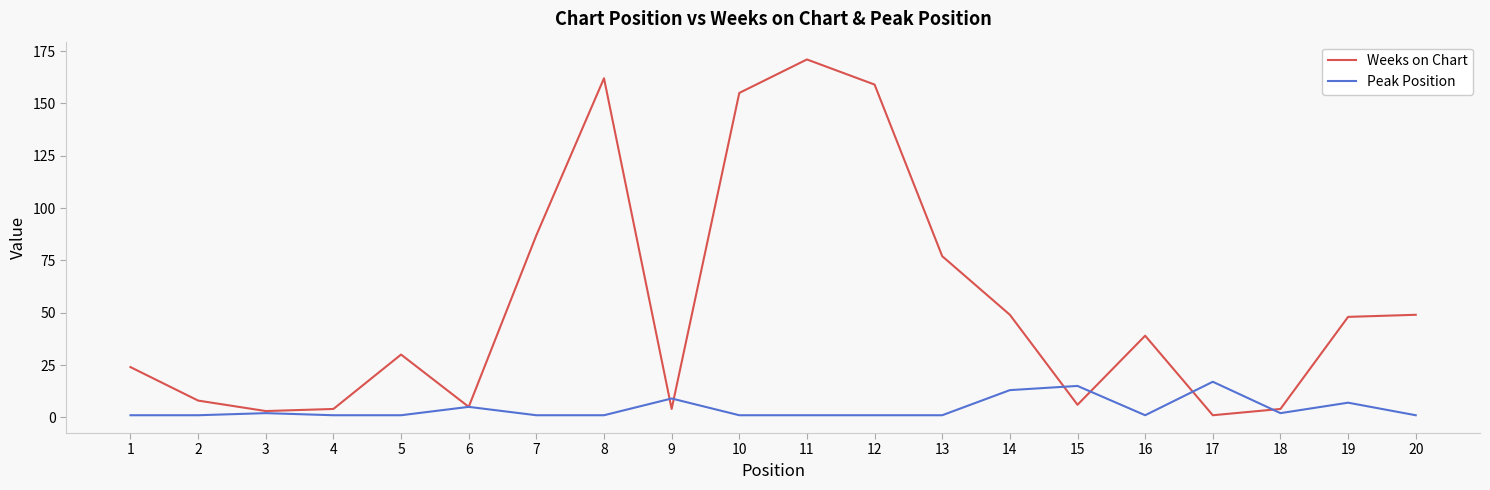

What is the greatest value displayed?

171